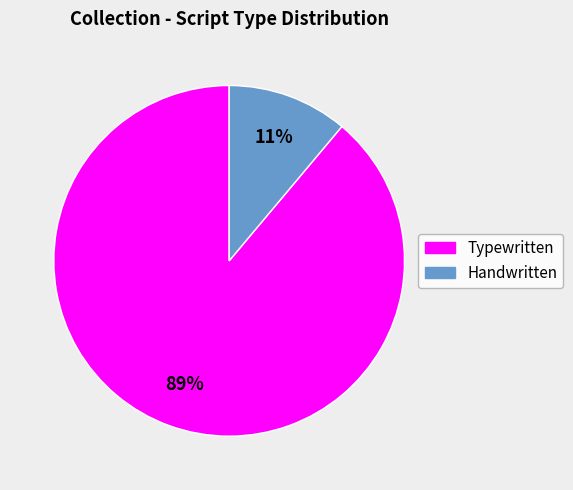

Combined, do Handwritten and Typewritten account for over 50%?

Yes